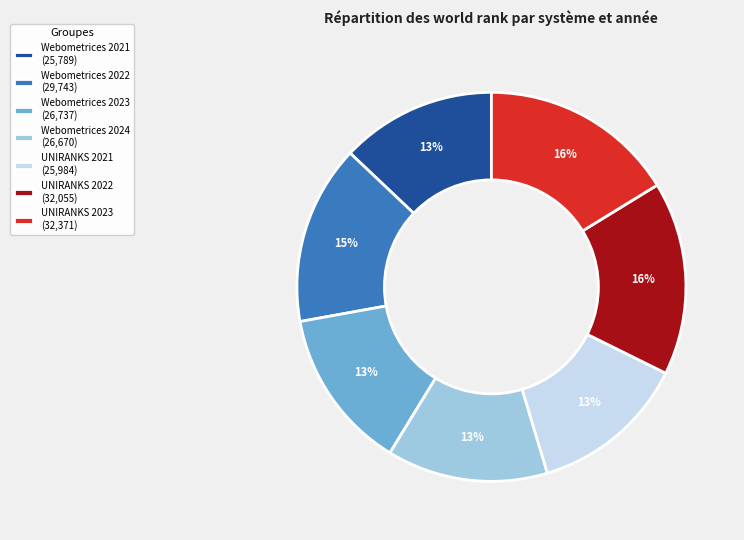

Do Webometrices 2024 (26,670) and Webometrices 2023 (26,737) together represent more than half of the pie?

No